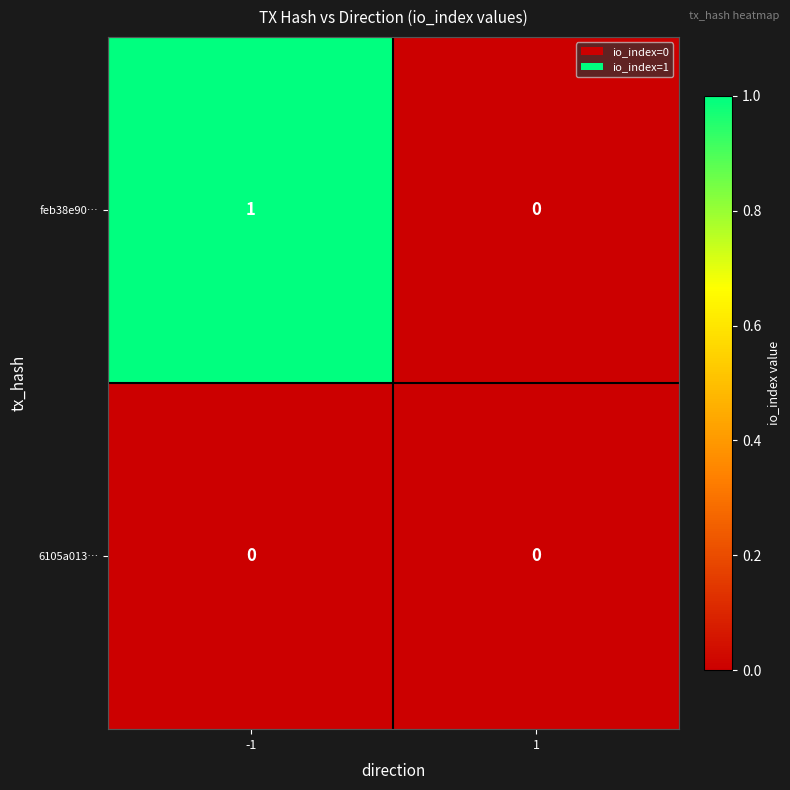

Which series changed the most between -1 and 1?

feb38e90…